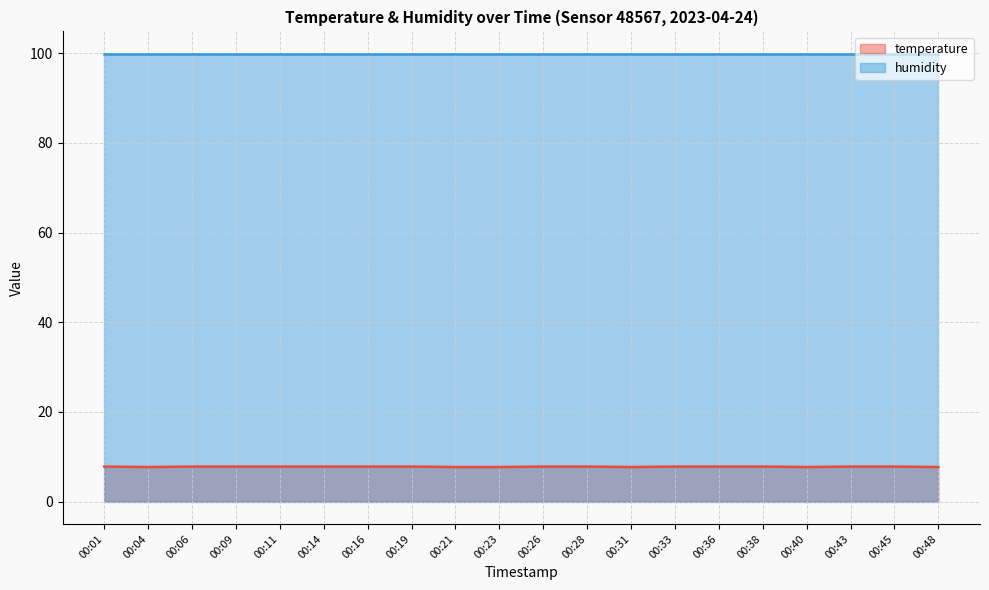

At which label is the value closest to 7?

00:04